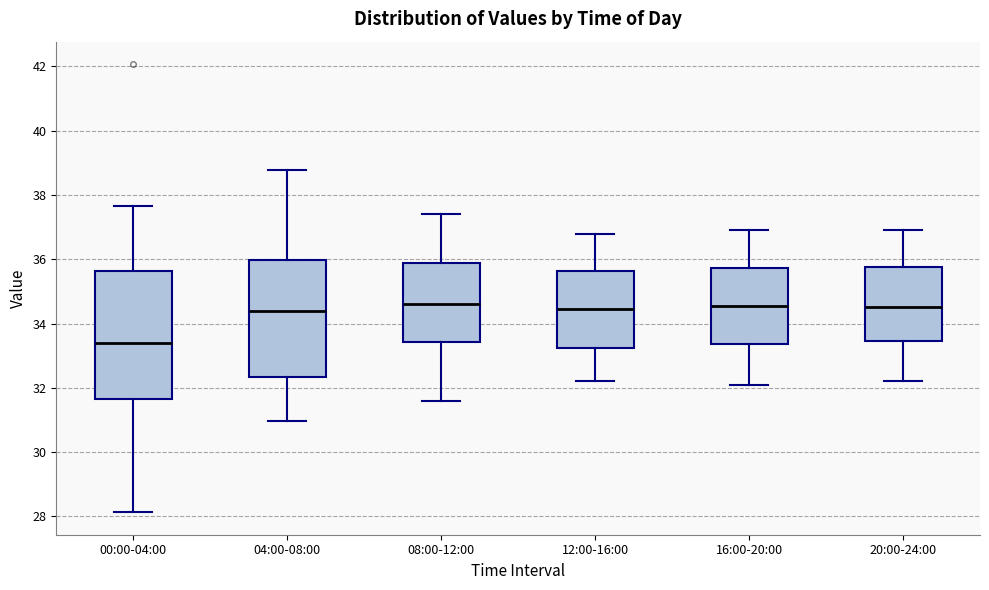

Where is the lower edge of the box for 04:00-08:00 on the y-axis? The values are not printed on the chart, so give them approximately, as read against the axis.

32.4